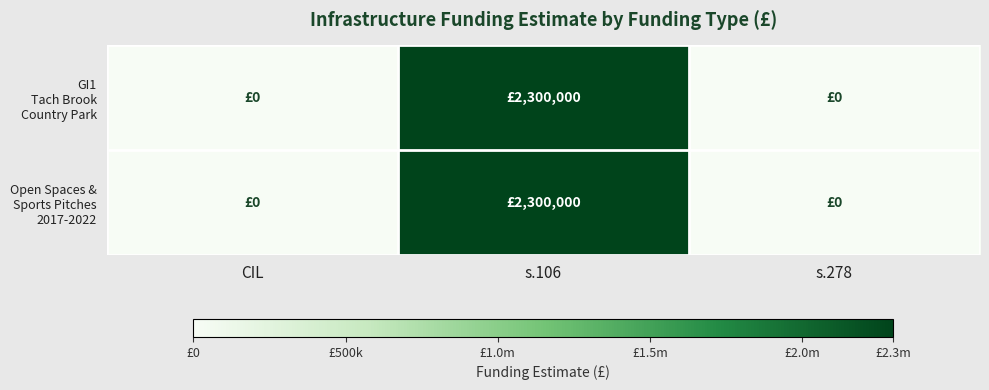

Which series has the largest total across all categories?

GI1 Tach Brook Country Park